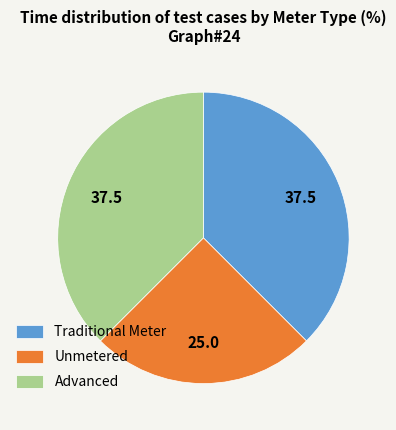

The Unmetered slice represents 25% of the pie. True or false?

True